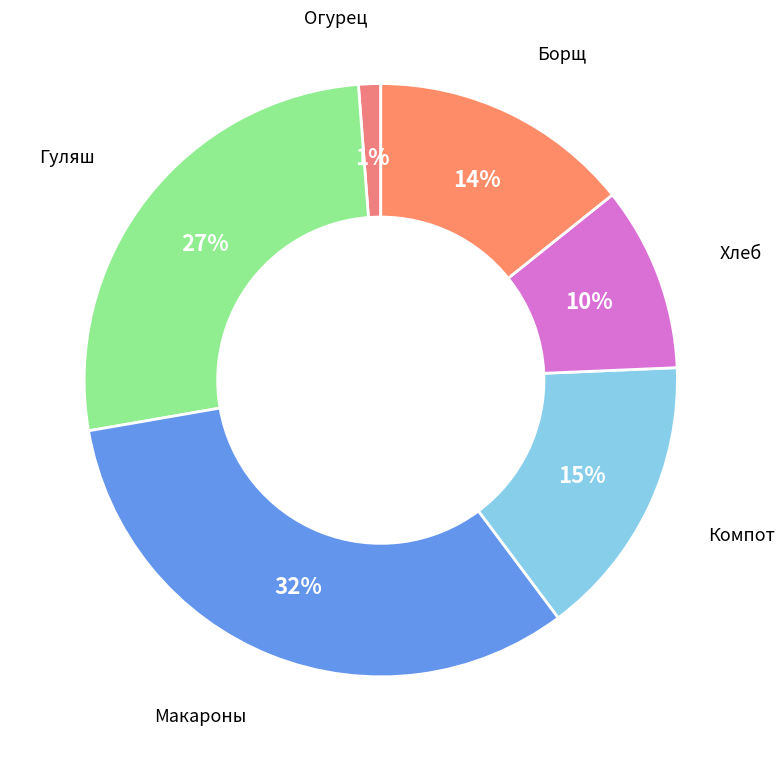

What is the ratio of the value at Борщ to the value at Компот?

0.9